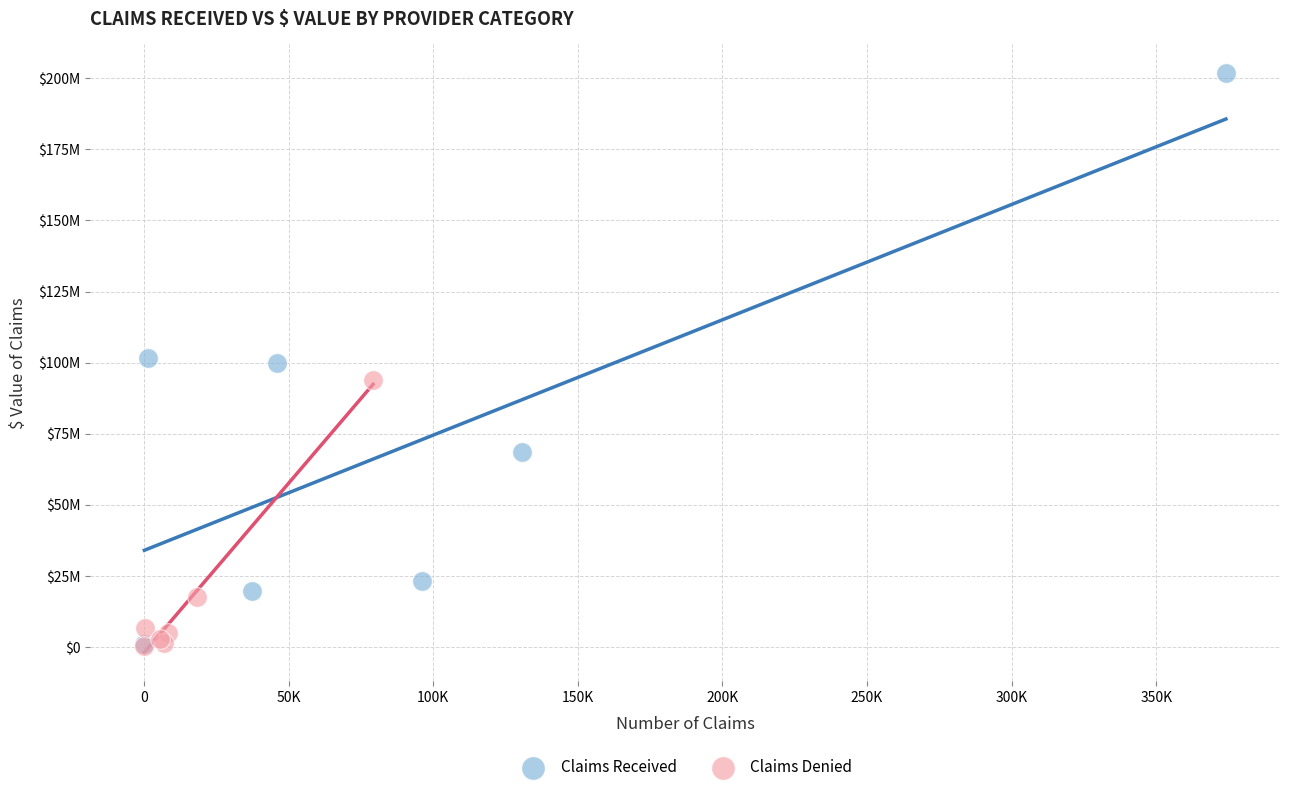

Which series contains the highest Y value?

Claims Received